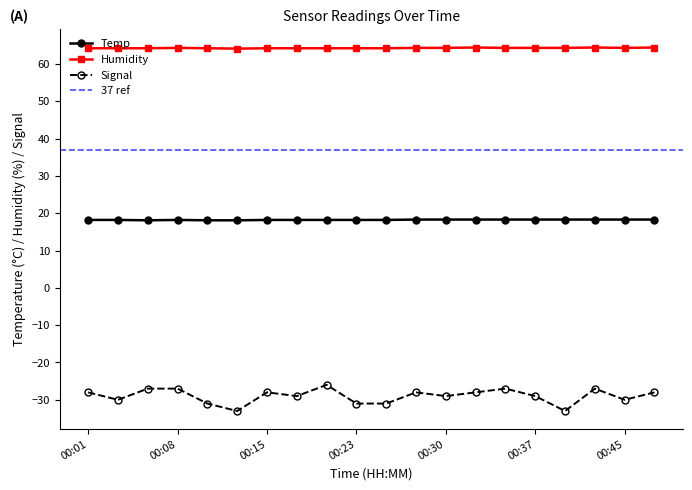

At how many categories does at least one series exceed 11?

20